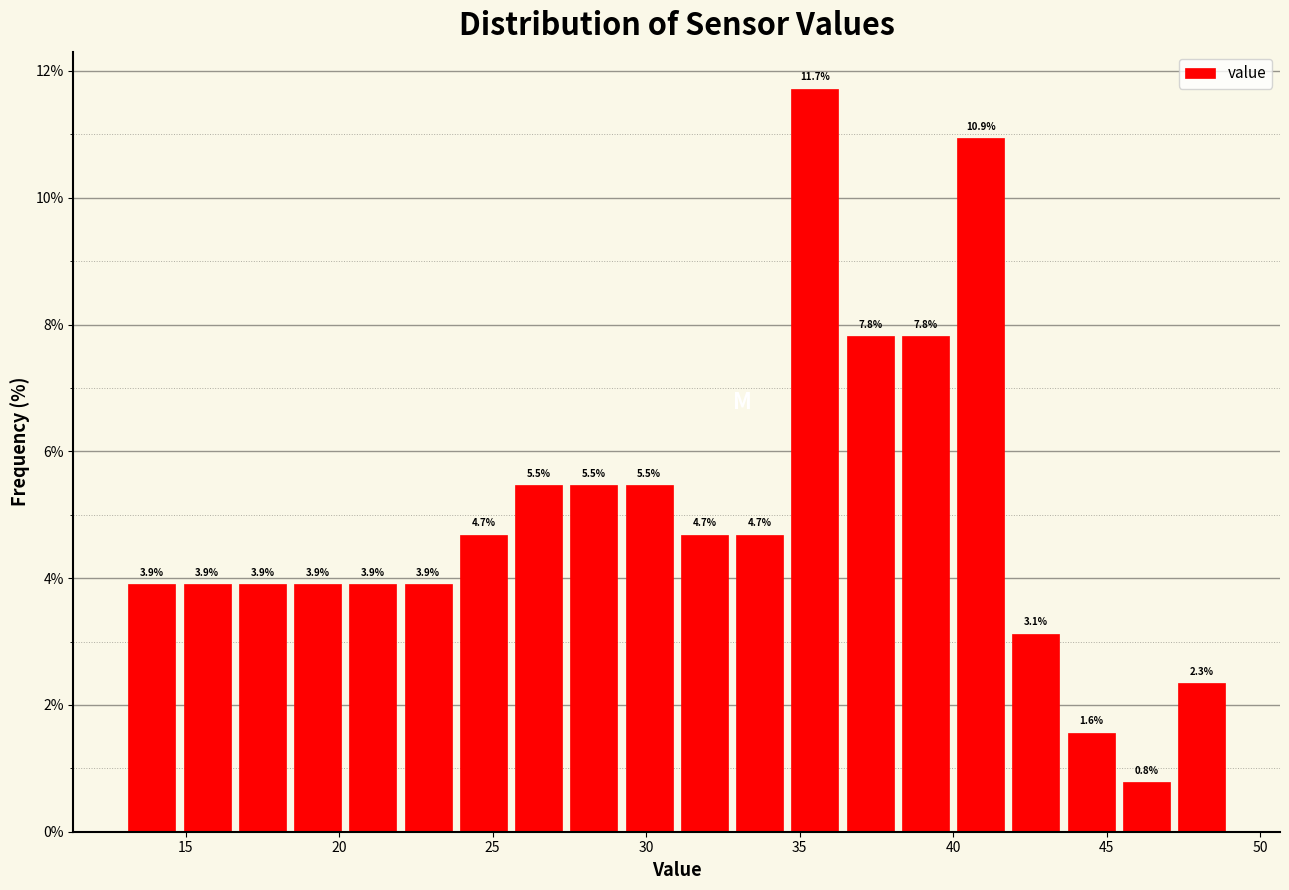

Read against the x-axis, roughly where is the centre of the tallest bar?

35.5